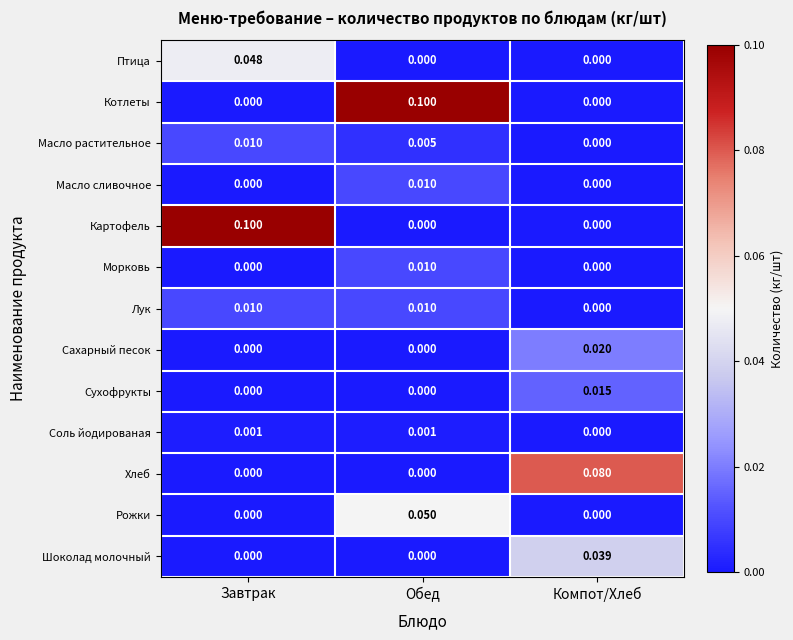

Is the value of Масло сливочное at Компот/Хлеб greater than the value of Лук at Обед?

No